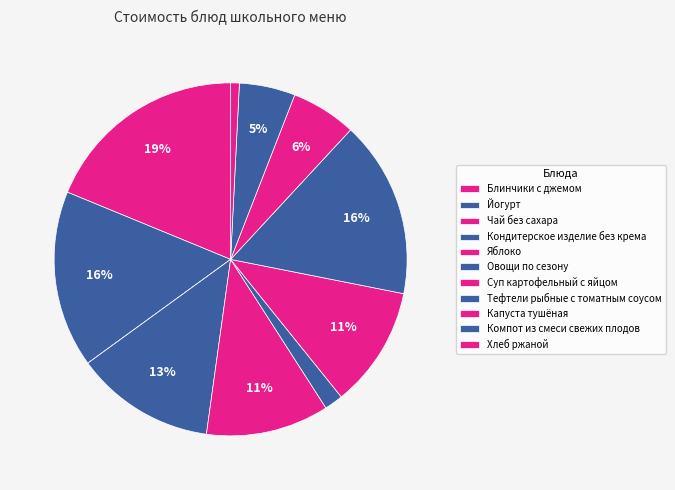

How many slices are in this pie chart?

11